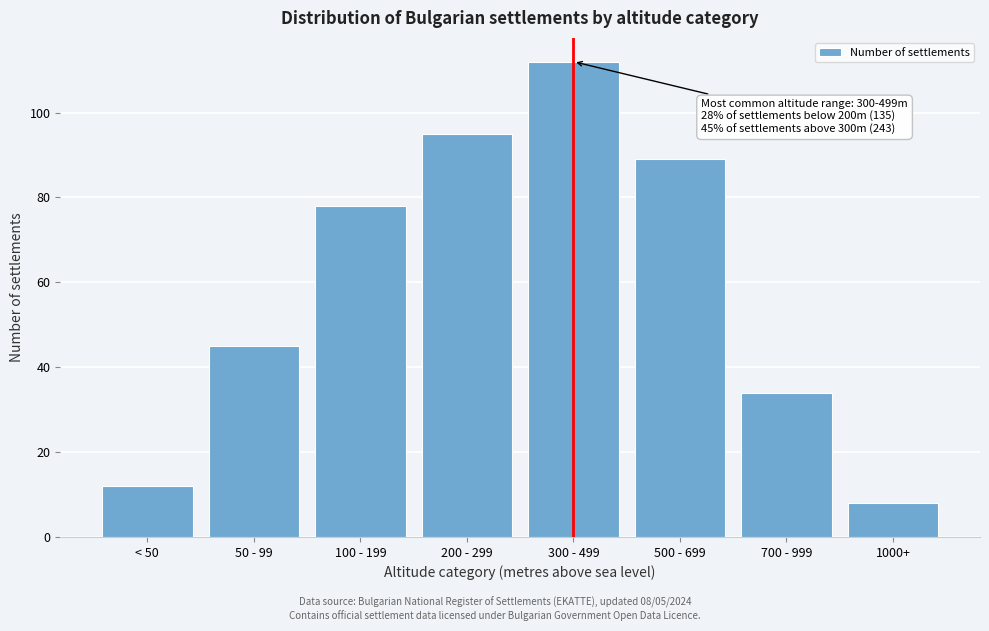

Reading left to right, list all the values displayed in this chart.

12	45	78	95	112	89	34	8